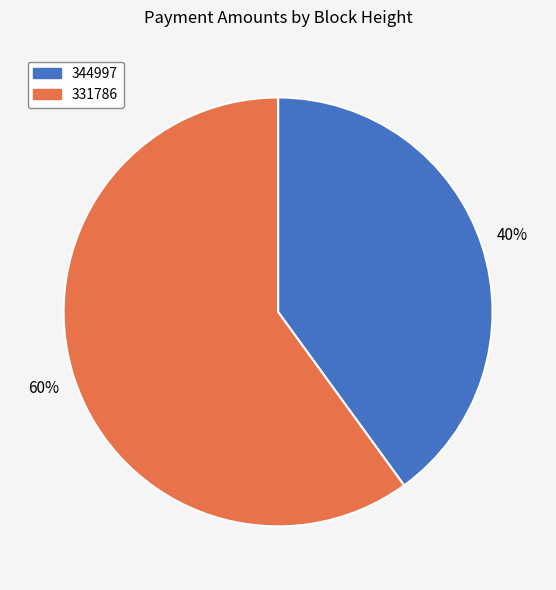

What is the smallest slice in the pie chart?

344997